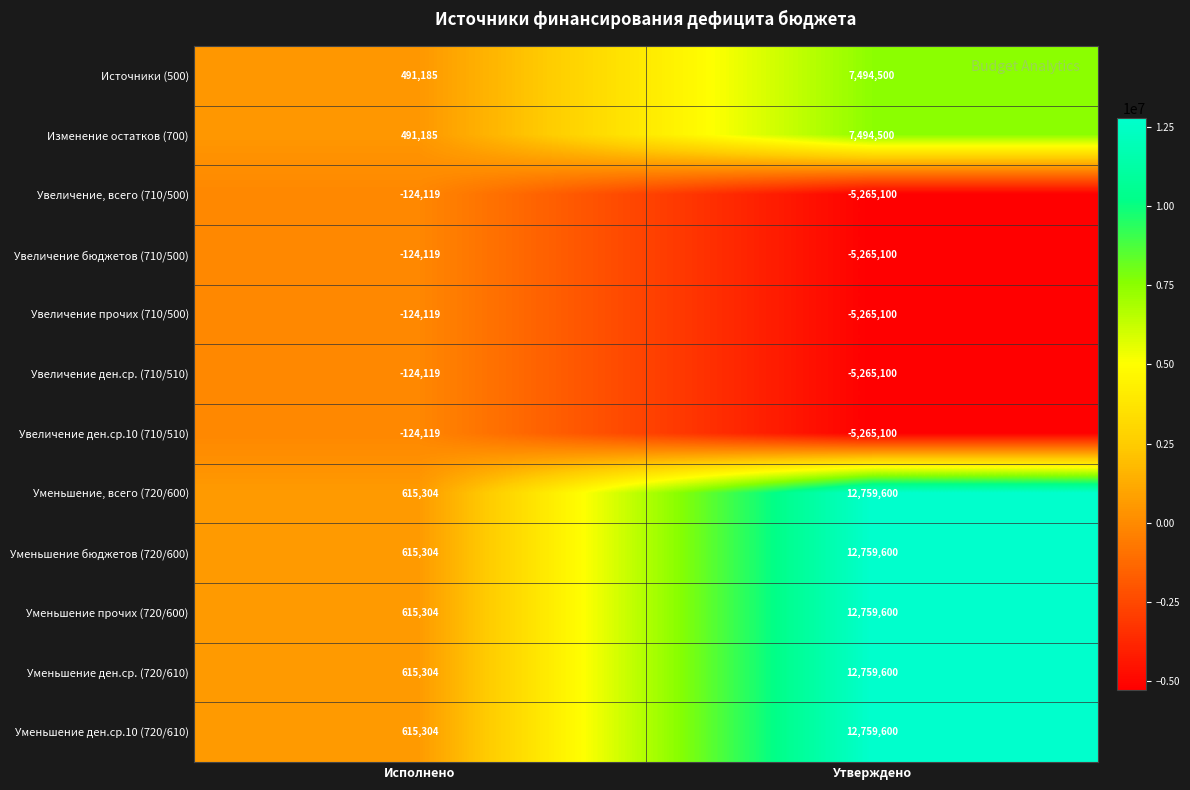

At which category is the sum across all series the highest?

Утверждено